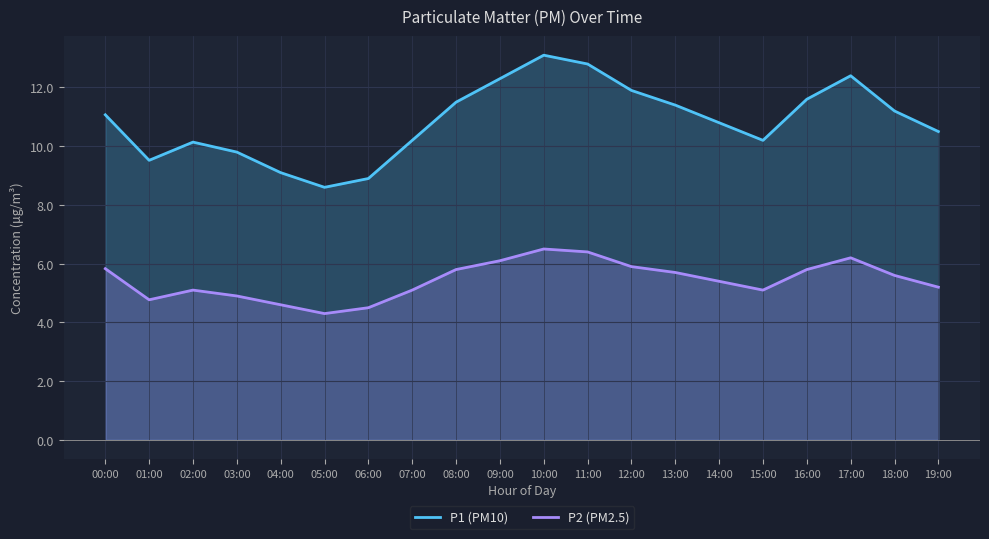

Does the chart have visible grid lines?

Yes